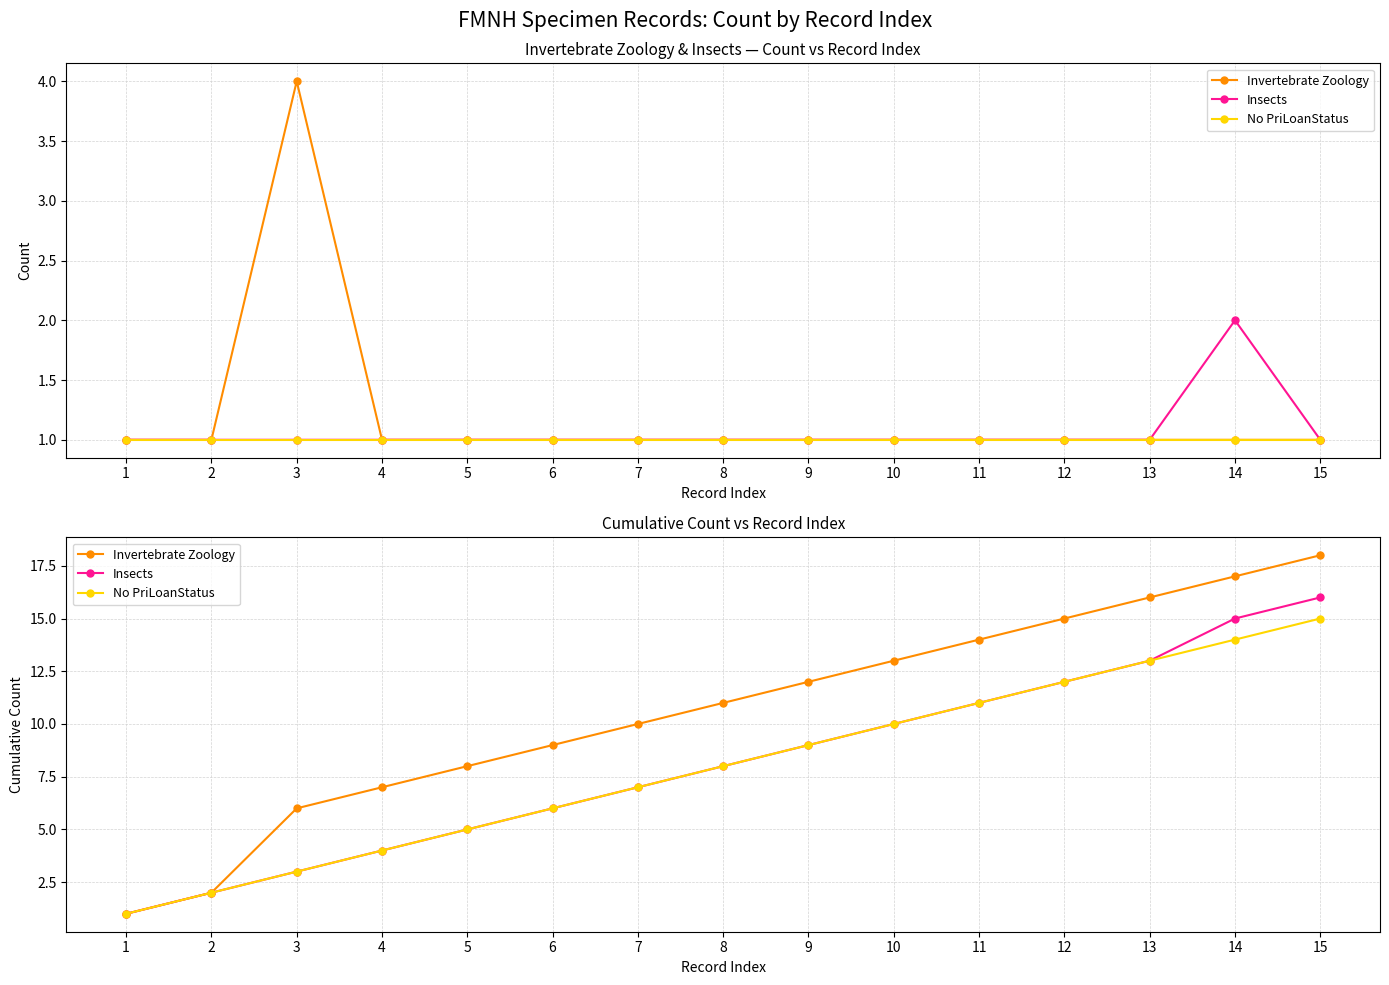

What is the maximum value shown in the chart?

18